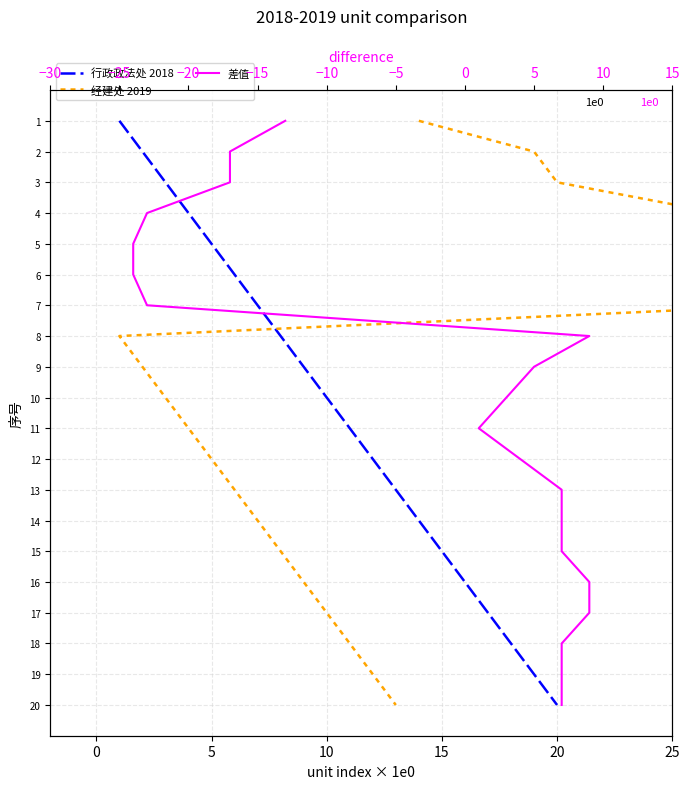

Is it true that 行政政法处 2018 equals 7 at 15?

False